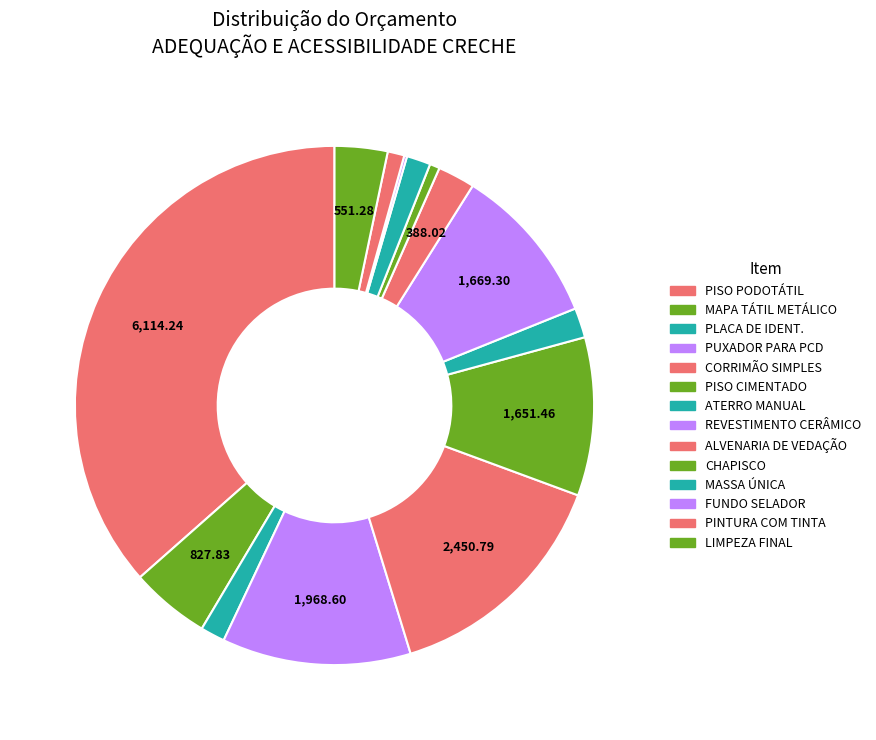

To the nearest percent, what portion does LIMPEZA FINAL represent?

3%